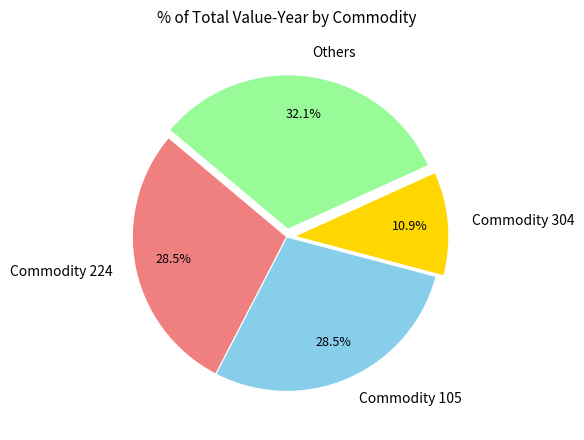

Combined, what portion of the pie is Others and Commodity 224?

60.6%